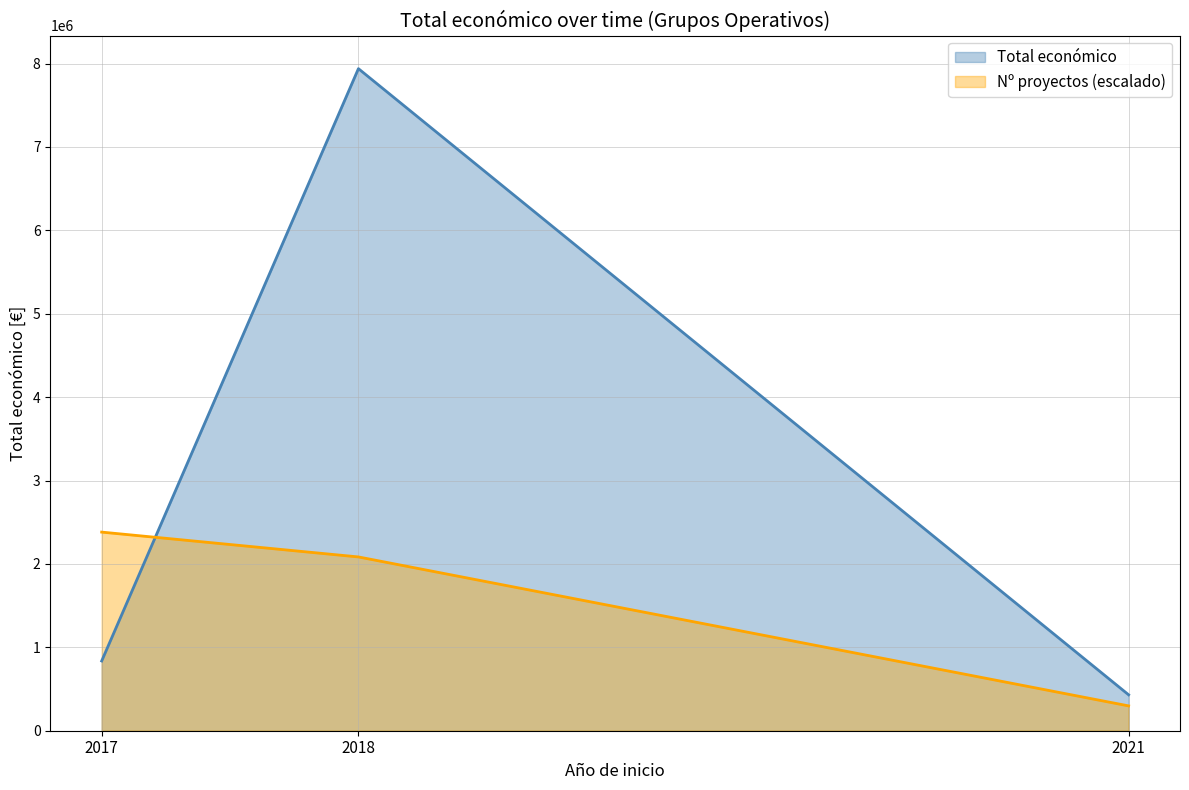

The value of Nº proyectos (escalado) at 2018 is 1352566.7. True or false?

False